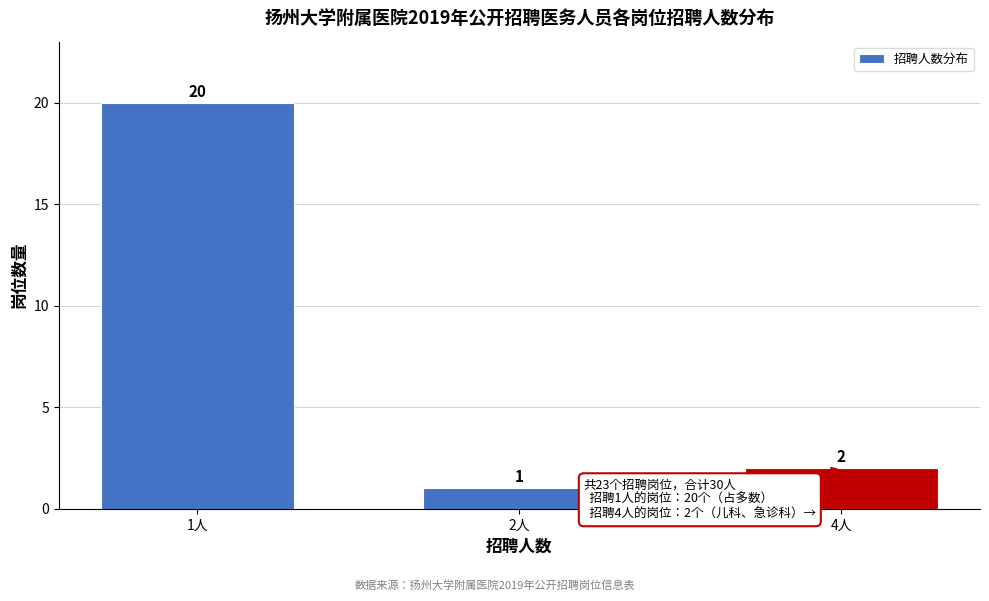

Reading left to right, transcribe all the data shown in this chart.

1人=20	2人=1	4人=2